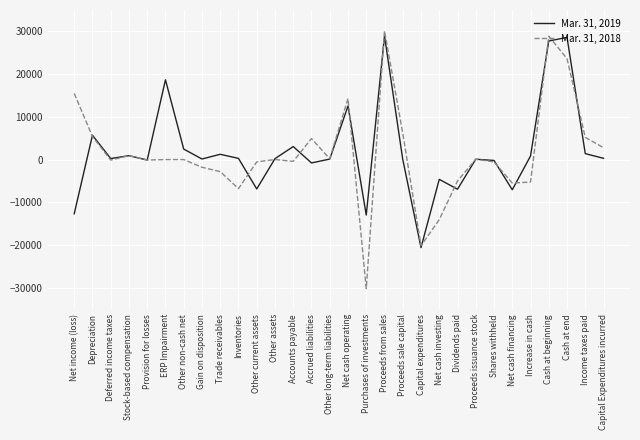

How many distinct data groups are displayed?

2